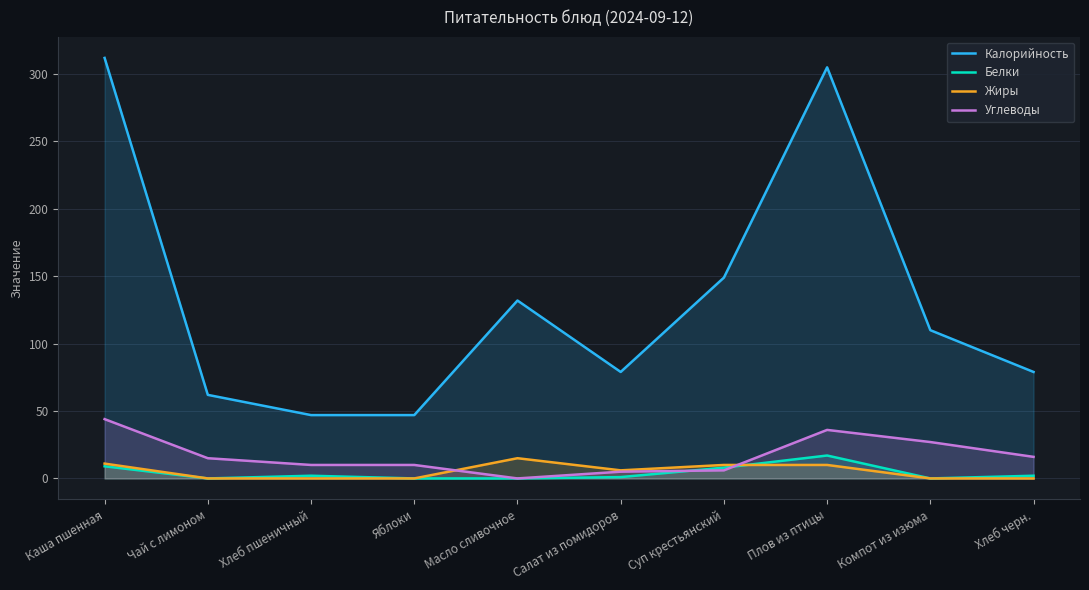

How many data points in Жиры are above 6?

4